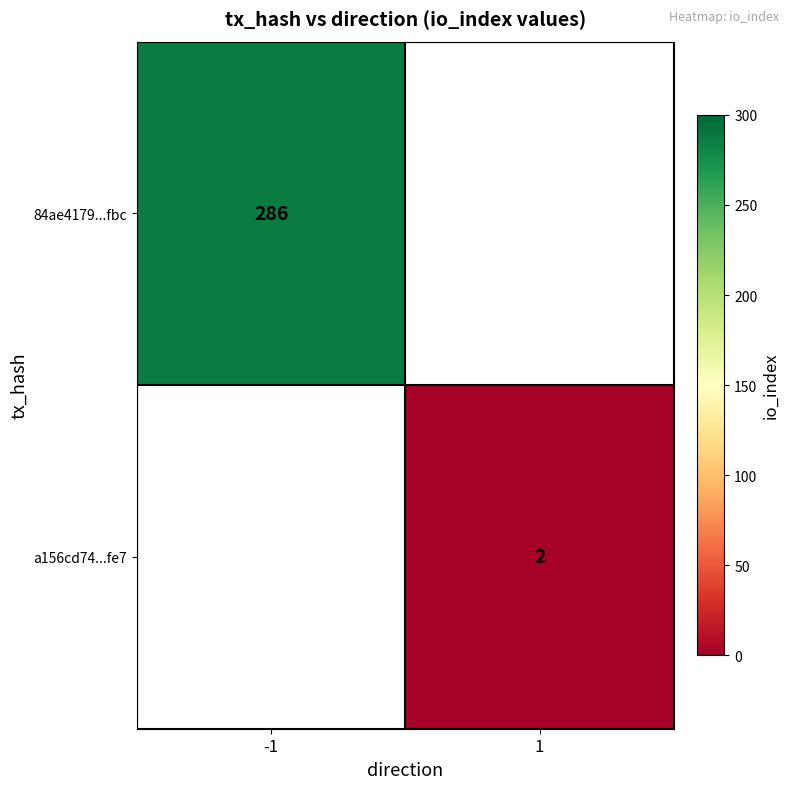

How many data points does each series have?

2